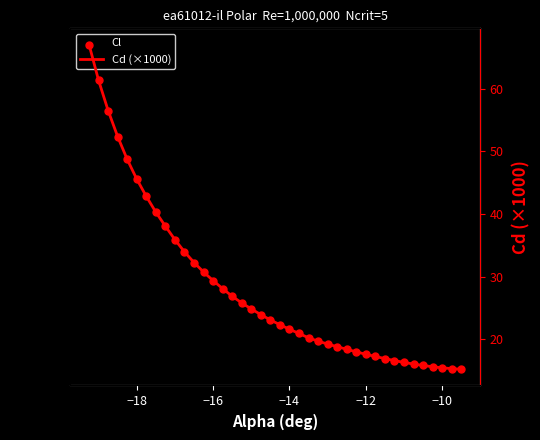

True or false: Cd (×1000) and Cl intersect in this chart.

False